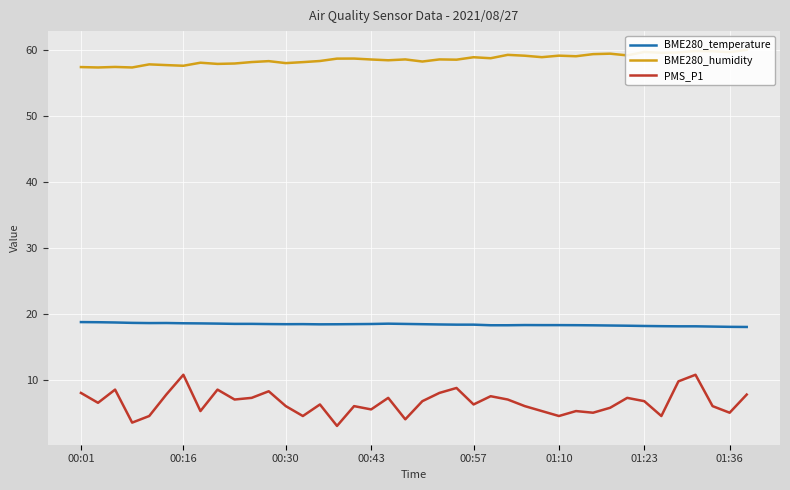

What is the highest value of the BME280_temperature series?

18.7